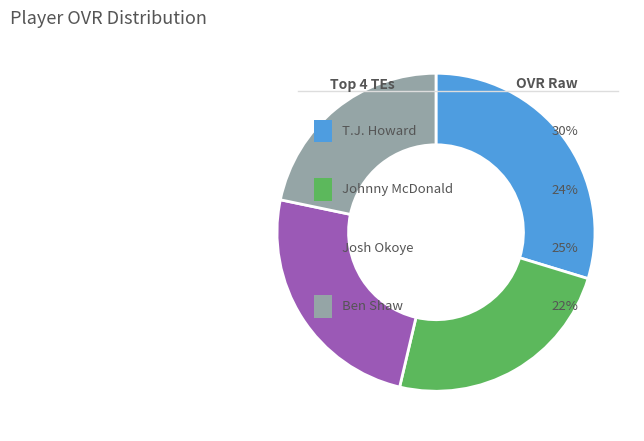

Does any single category account for the majority?

No